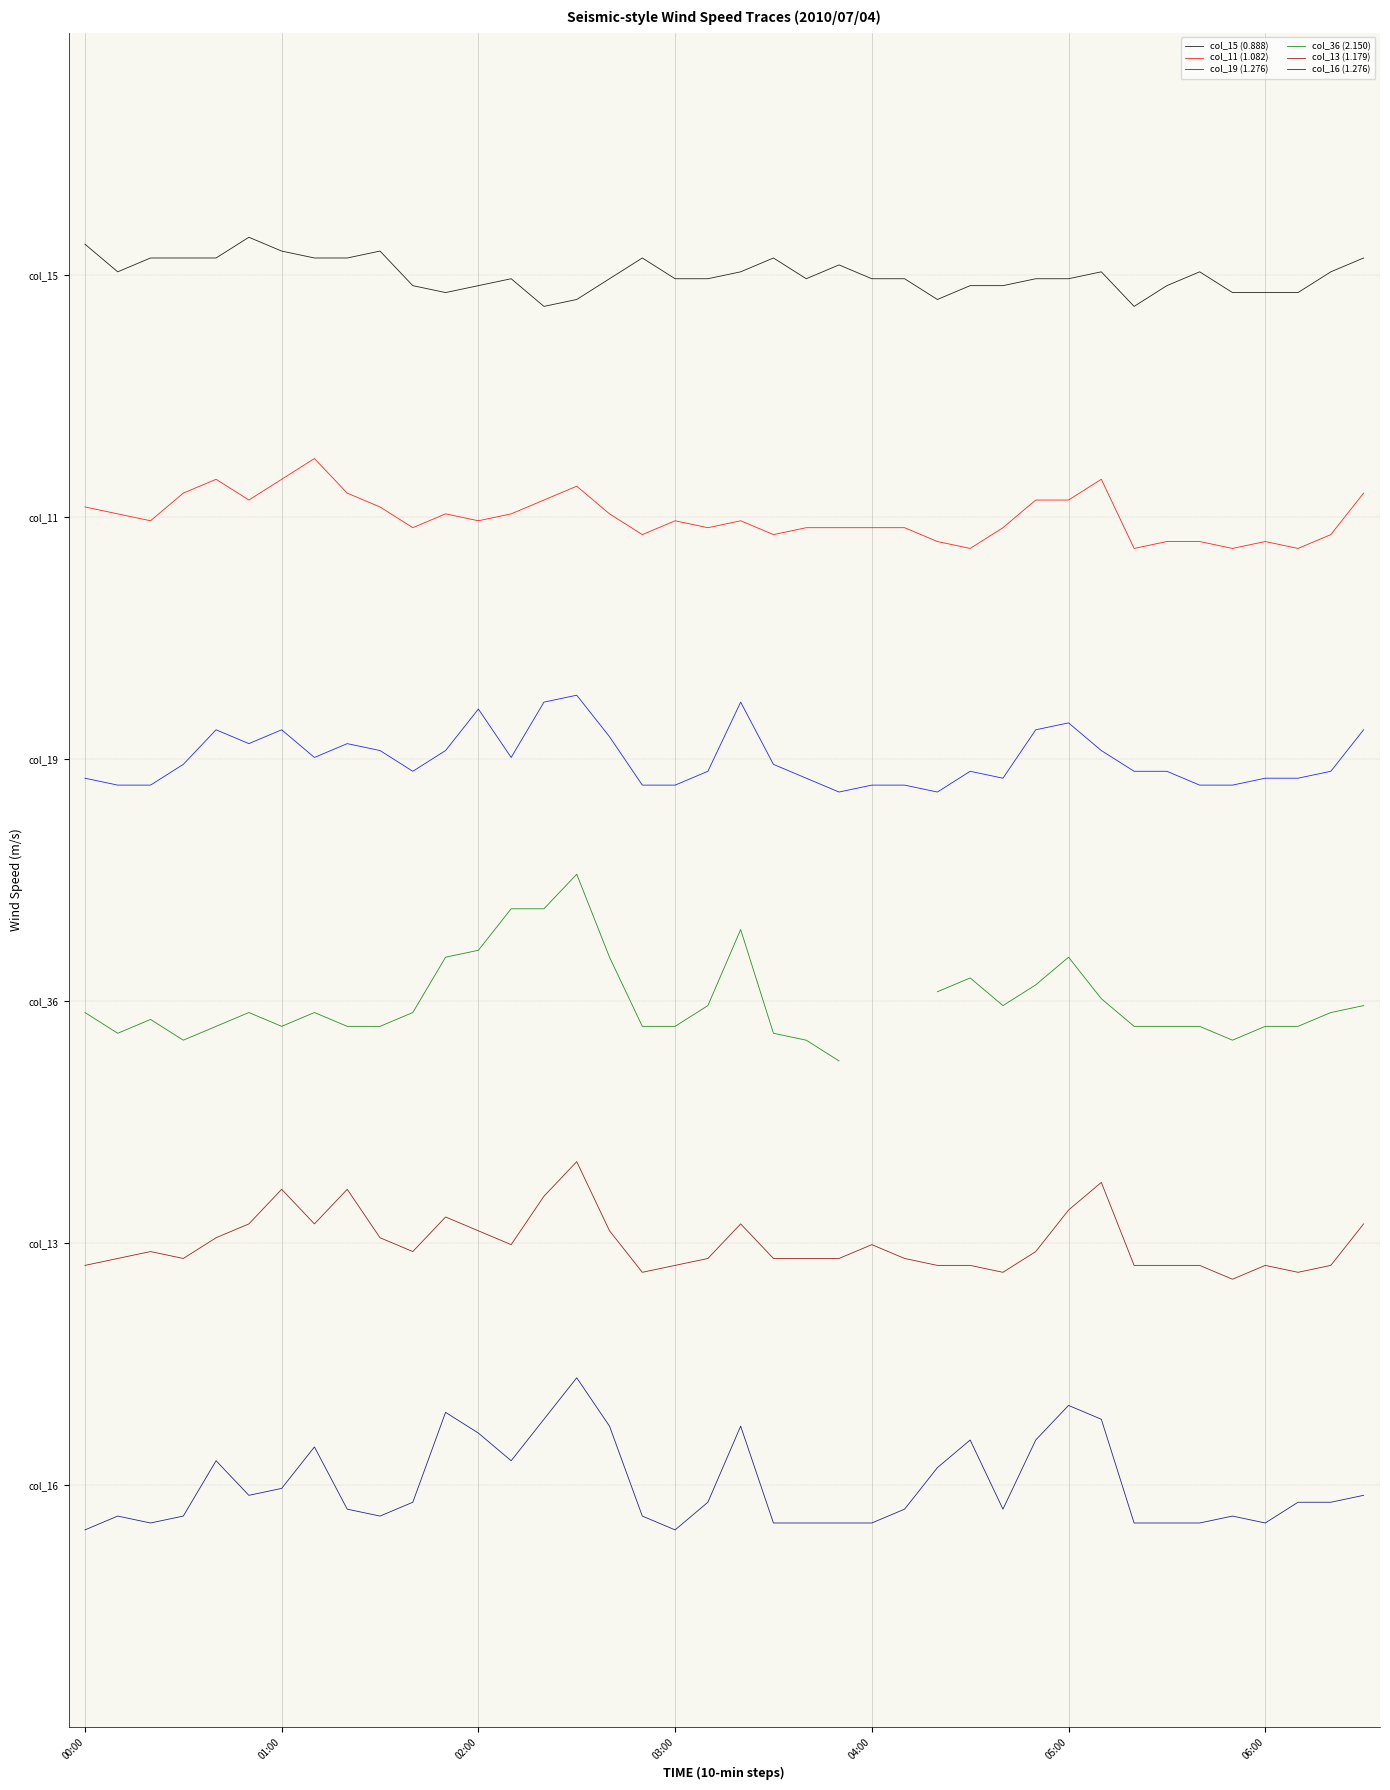

In col_36 (2.150), how many points are higher than both neighbors (excluding endpoints)?

7